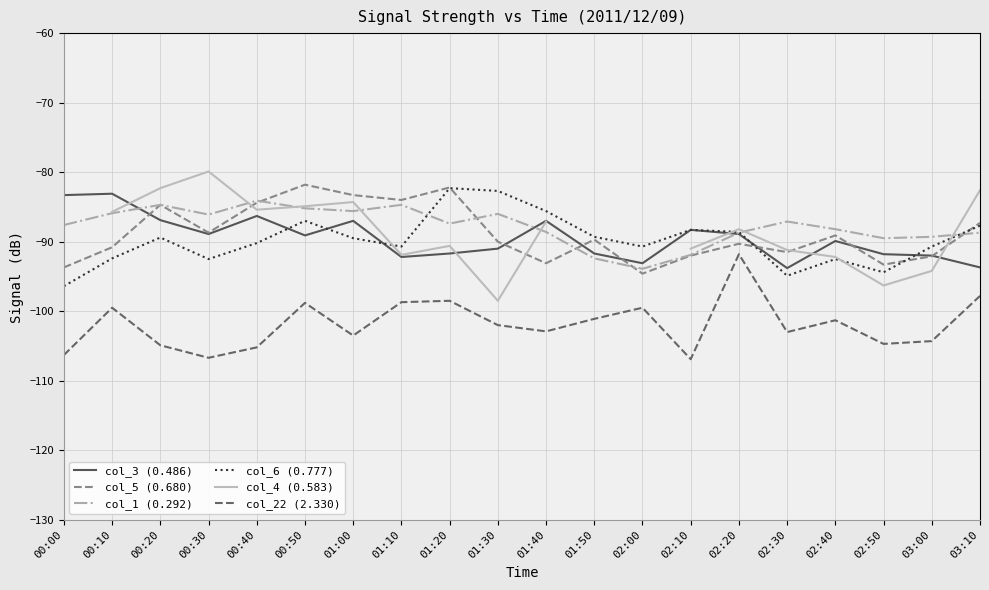

True or false: col_4 (0.583) has a value of -84.9 at 00:50.

True